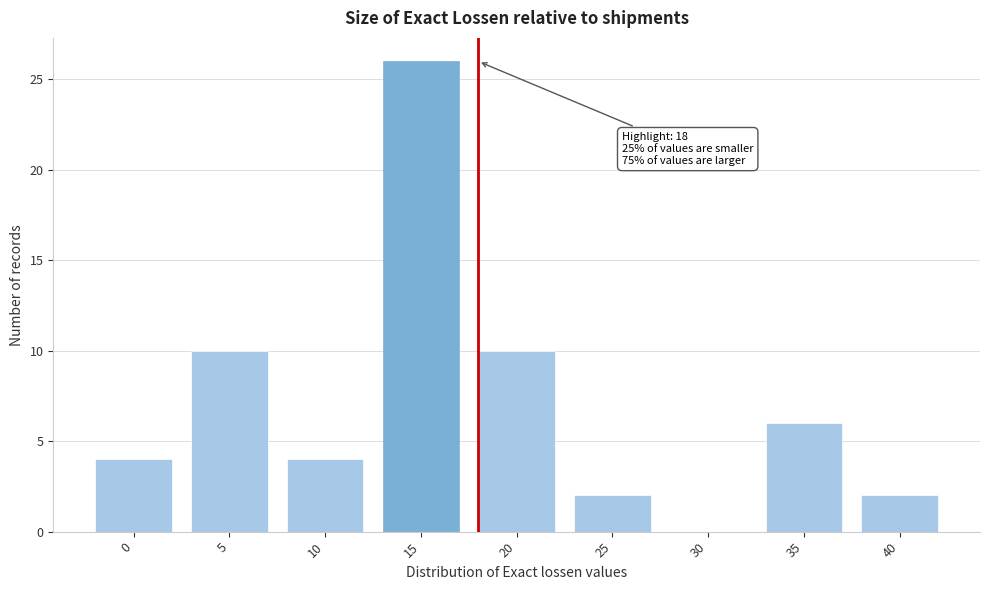

Reading right to left, what are all the values shown in this chart?

40=2	35=6	30=0	25=2	20=10	15=26	10=4	5=10	0=4